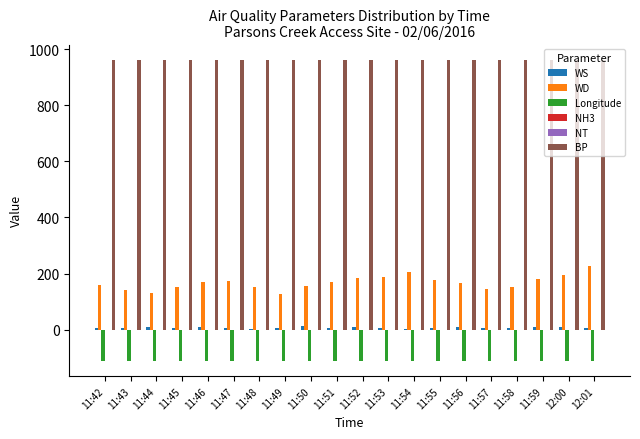

Is the value of WS at 11:55 greater than the value of WD at 11:43?

No